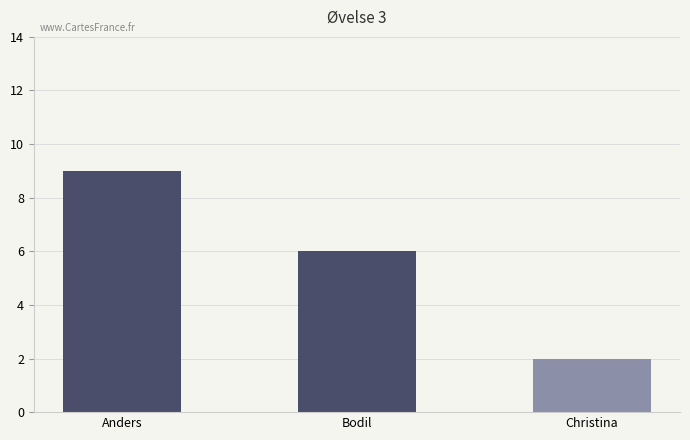

Is it true that the value at Anders is 9?

True